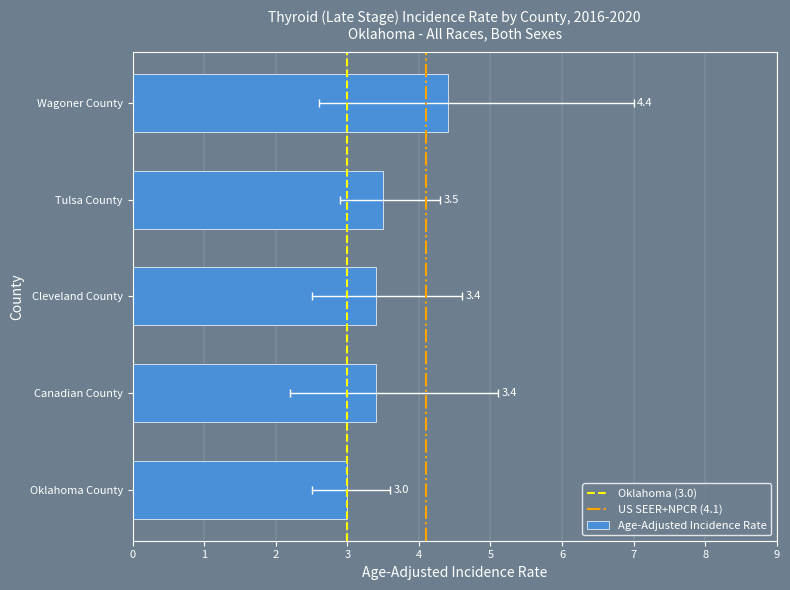

Reading right to left, what are all the values shown in this chart?

4.4	3.5	3.4	3.4	3.0